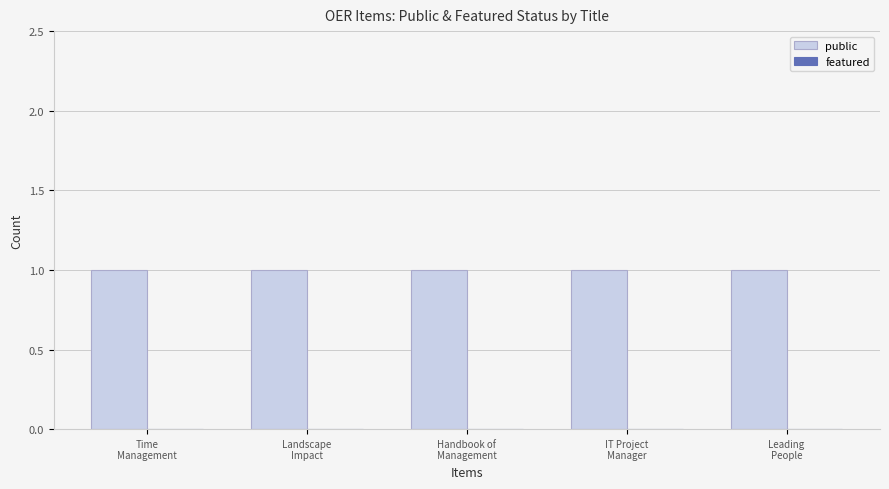

At which category is the sum across all series the highest?

Time
Management